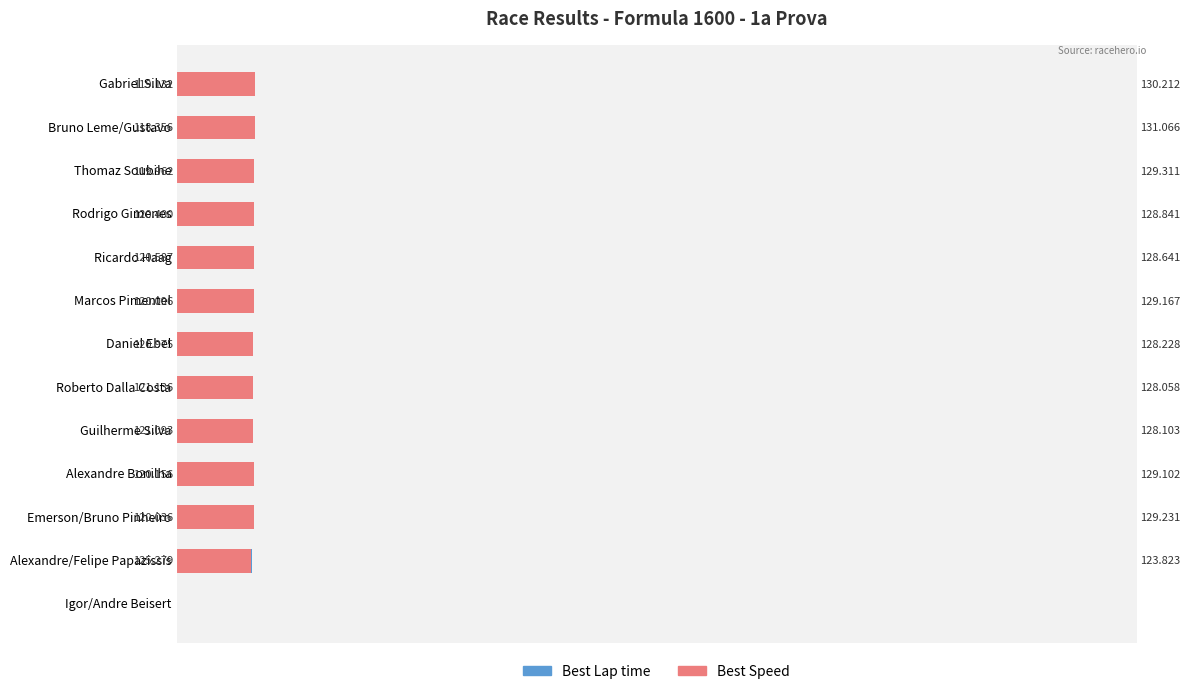

List the series in order of their overall mean, lowest first.

Best Lap time, Best Speed